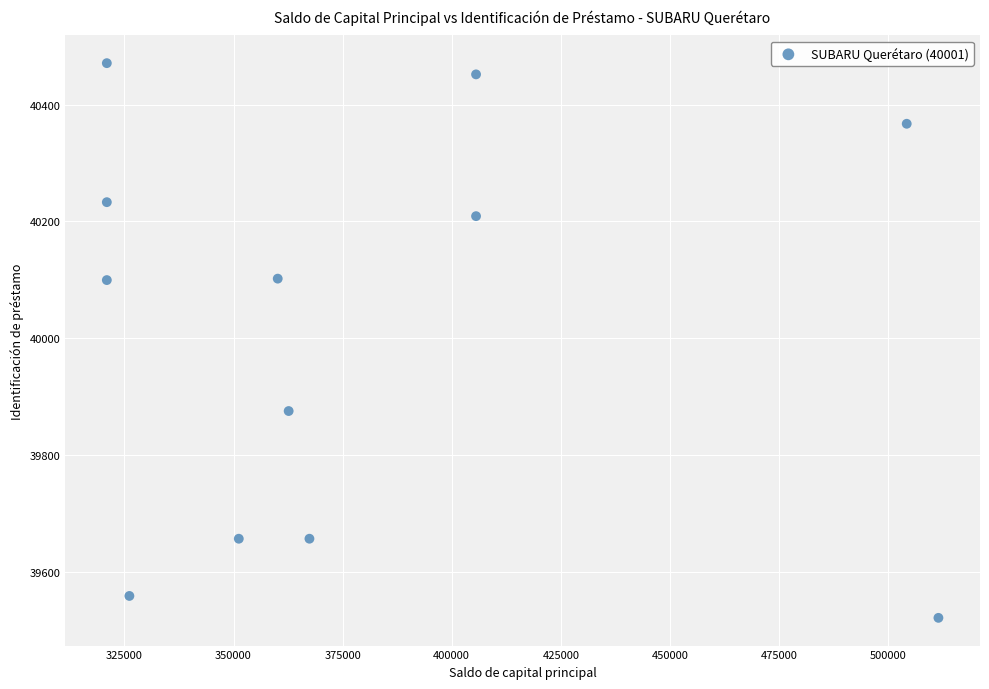

What is the average Y value?

40017.0